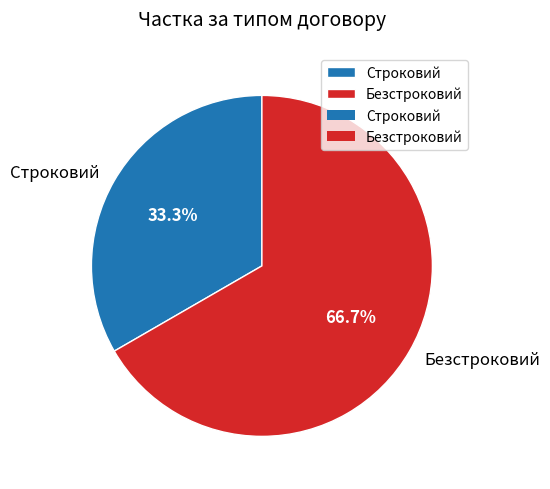

What is the largest slice in the pie chart?

Безстроковий